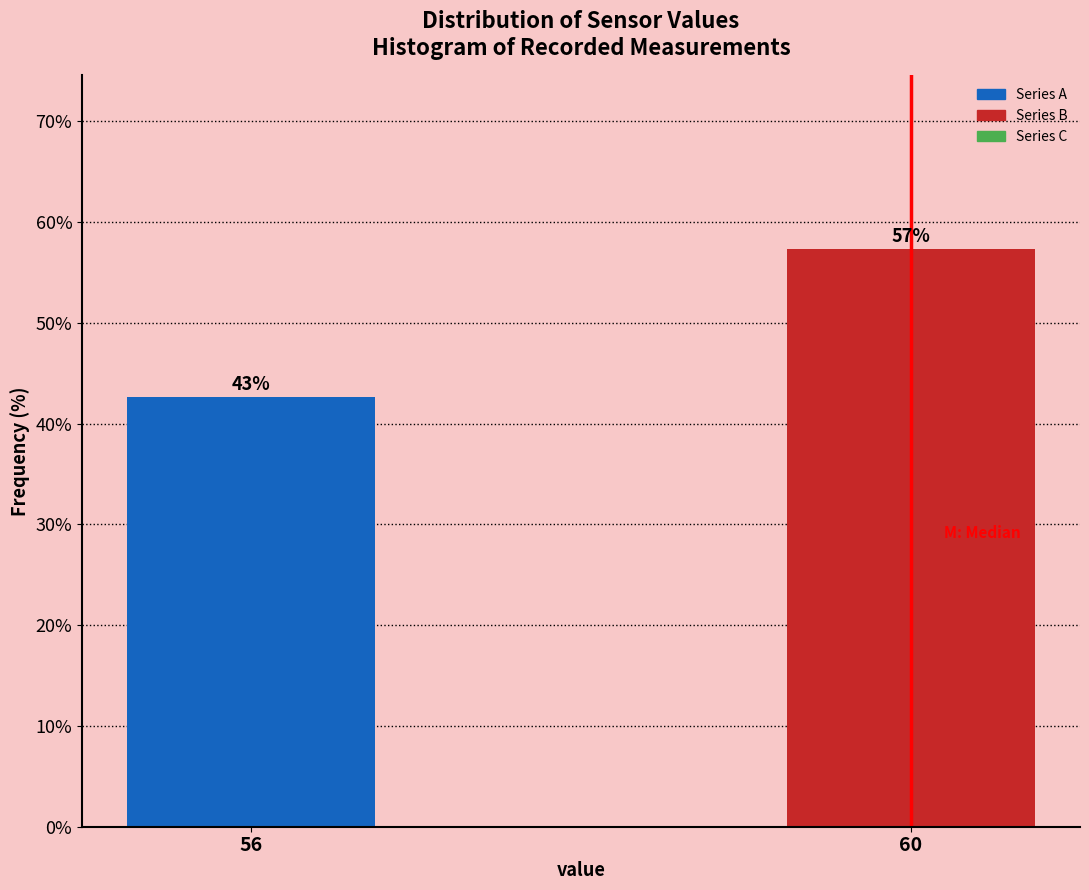

How many bars are there in total?

2